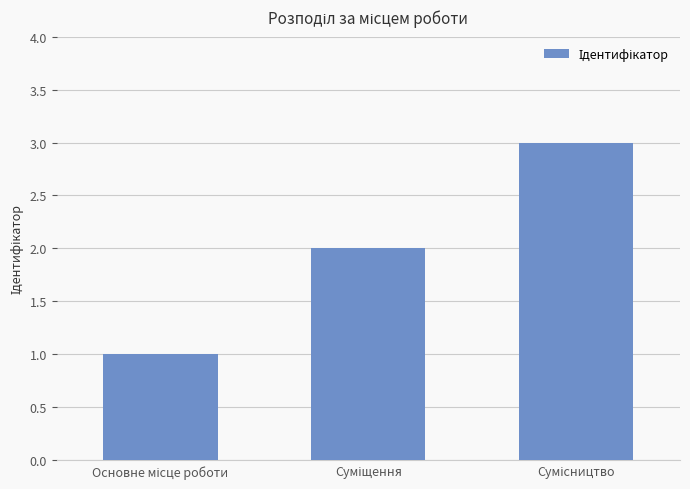

What is the sum of all values?

6